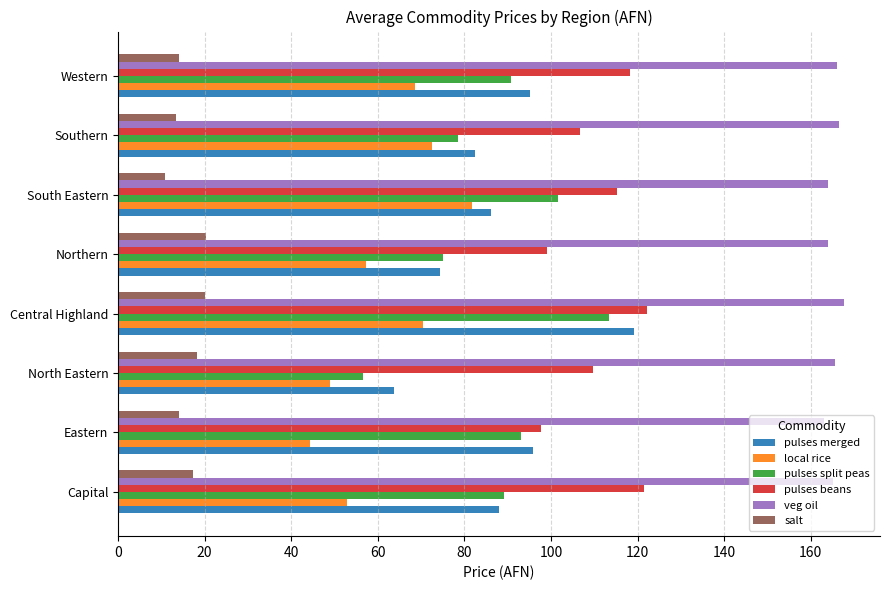

What is the difference between the maximum and minimum values in the pulses beans series?

24.4